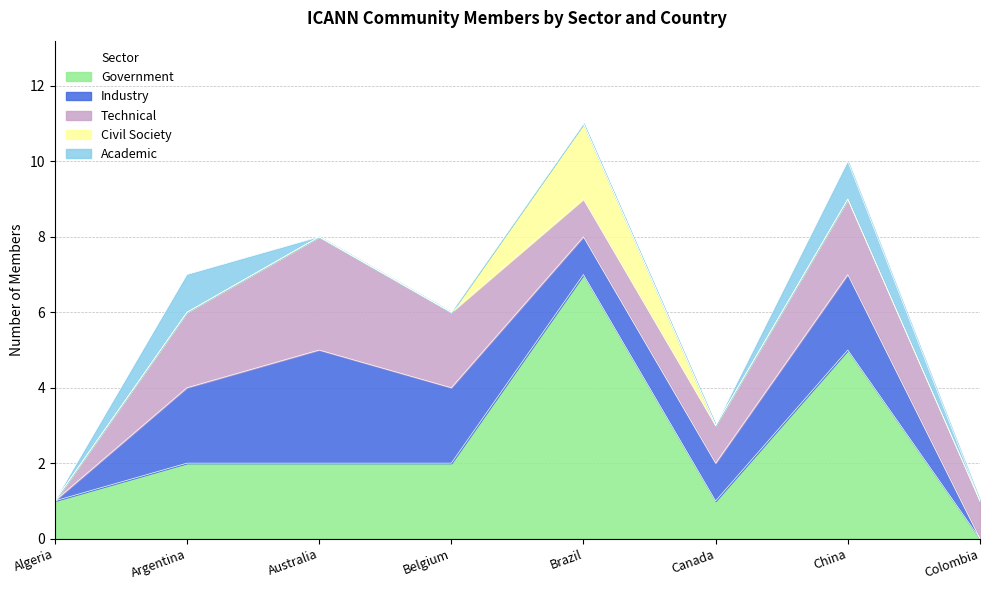

At which label does Government reach its peak?

Brazil